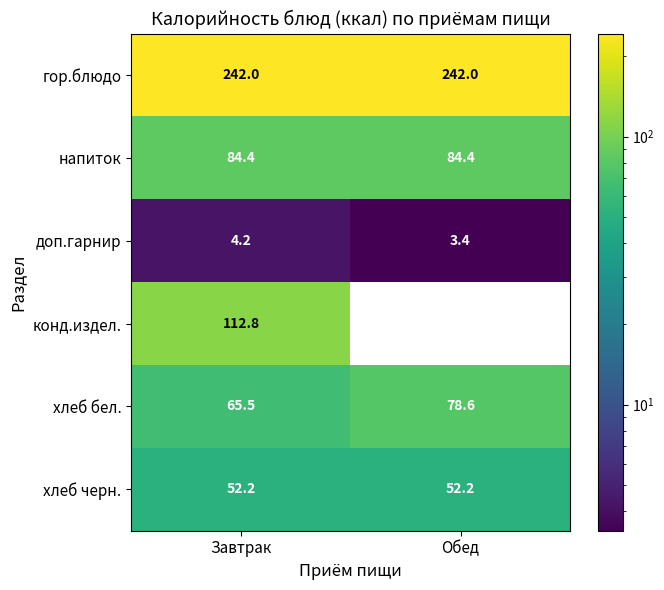

At which category is the sum across all series the highest?

Завтрак